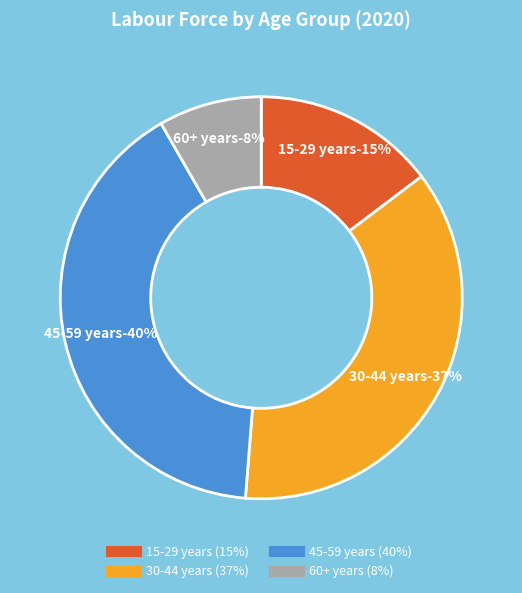

The 15-29 years slice represents 23% of the pie. True or false?

False